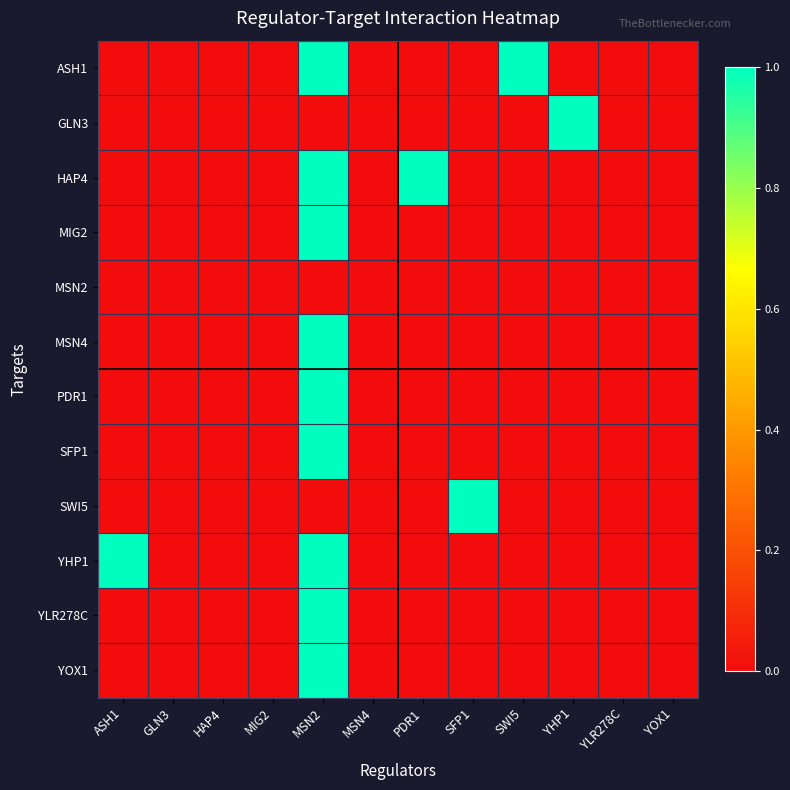

Which series has the largest range (max minus min)?

ASH1